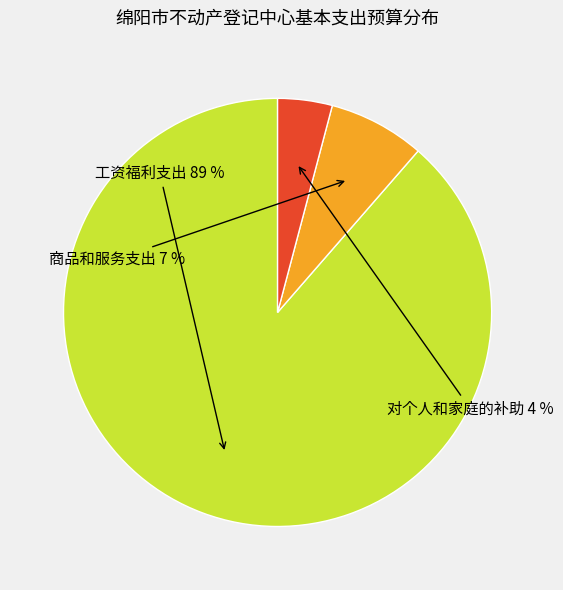

To the nearest percent, what is the average slice percentage?

33%